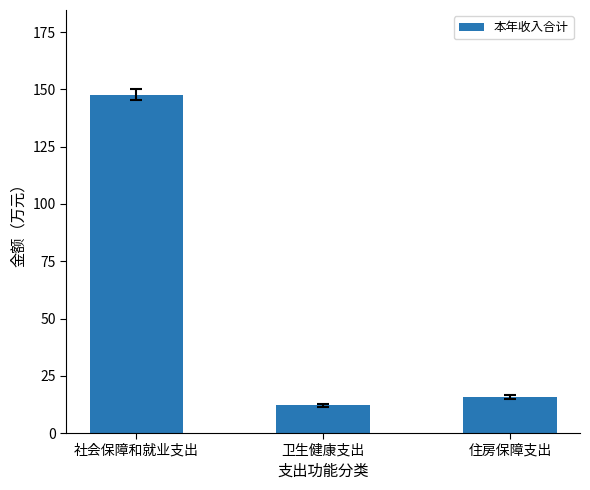

What is the label of the 1st bar from the right?

住房保障支出